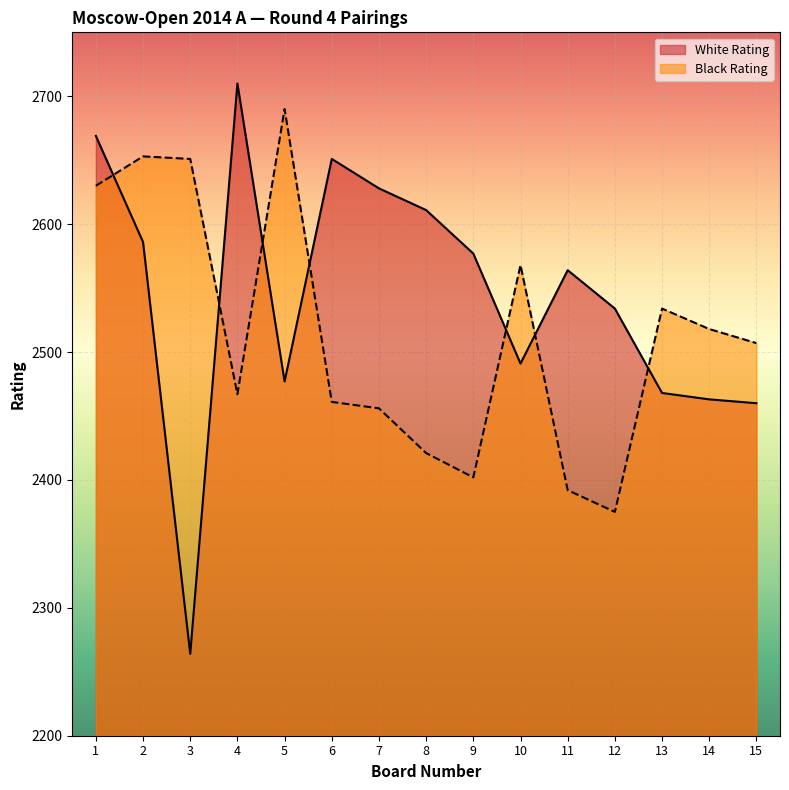

Rank the series by their average value, from highest to lowest.

White Rating, Black Rating